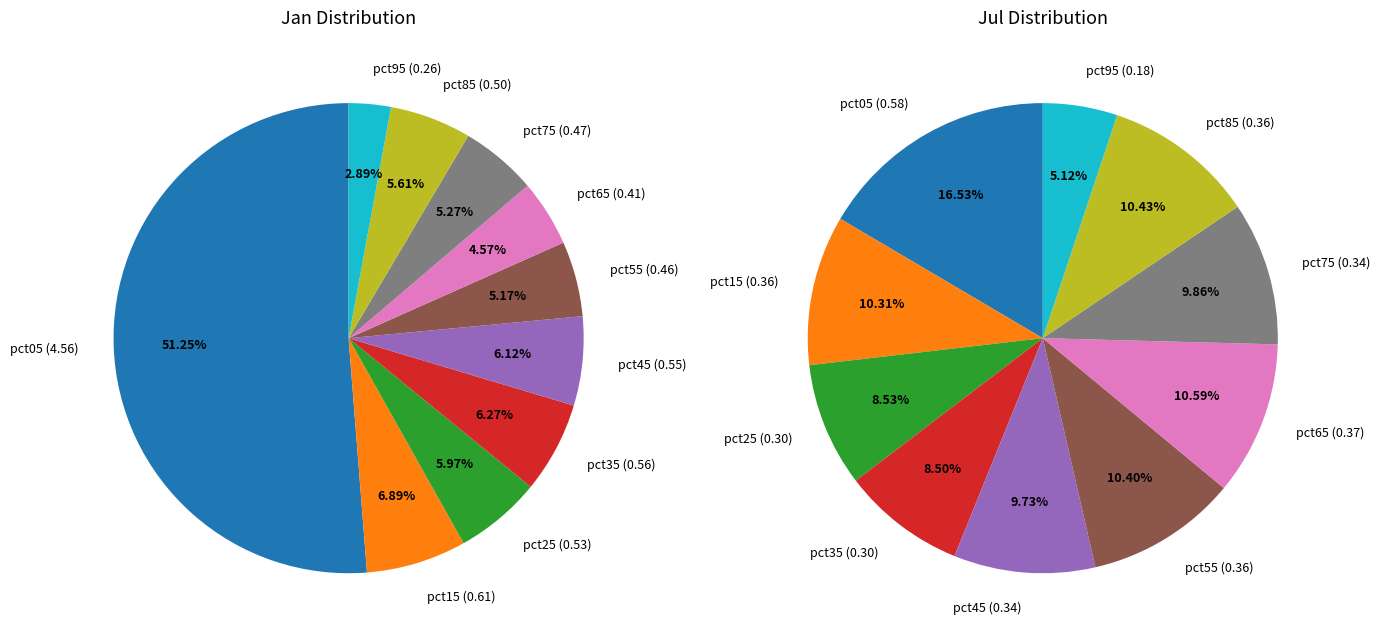

Is it true that pct05 is 17% of the pie?

True